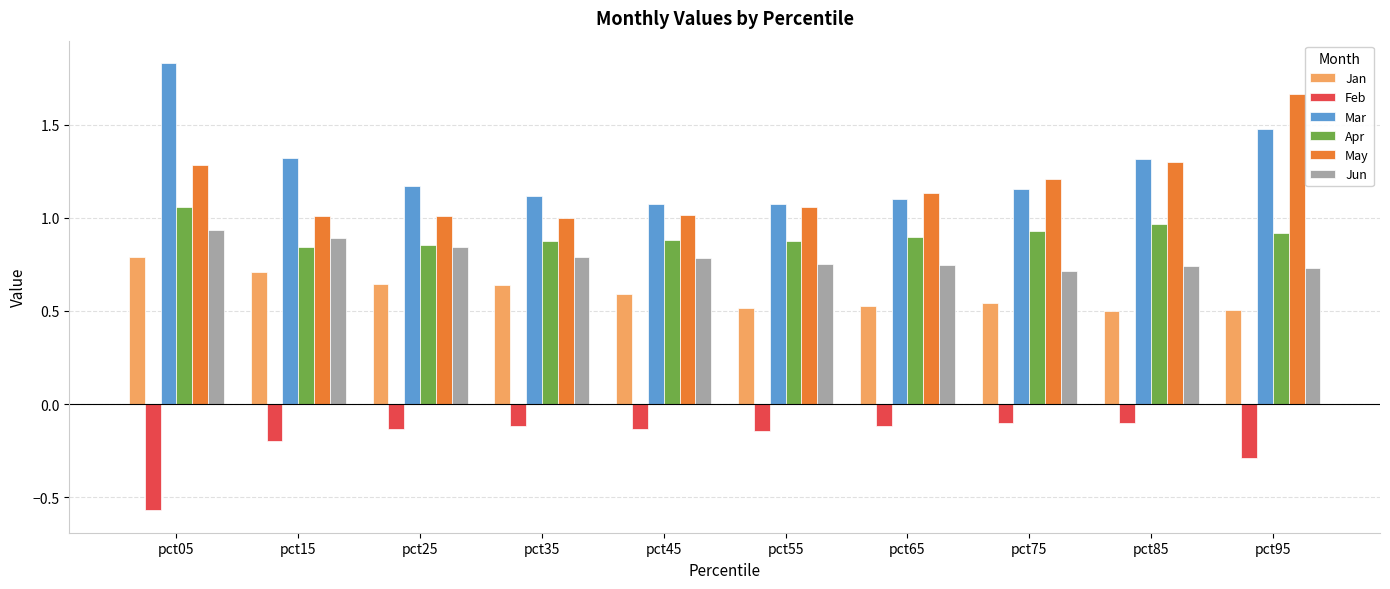

At which label does Apr reach its peak?

pct05